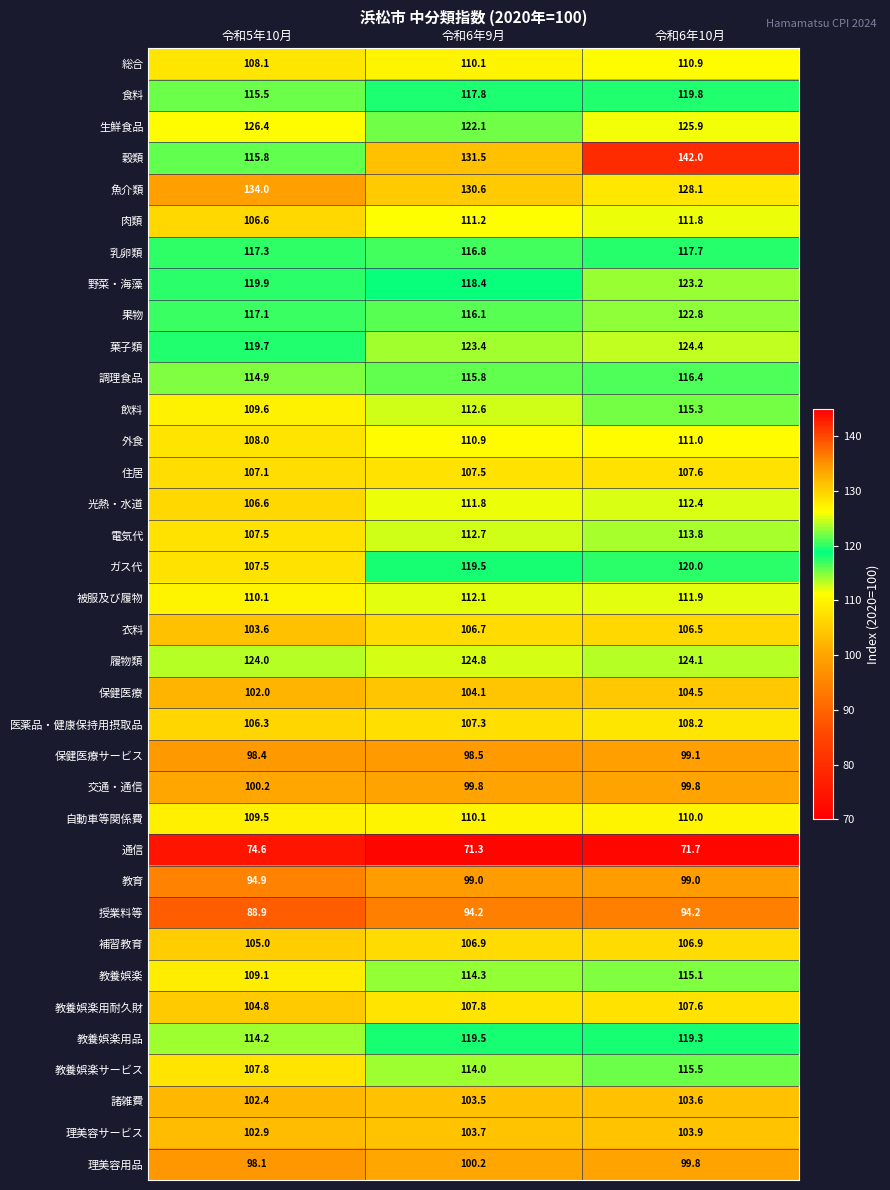

Which category has the highest value across all series?

令和6年10月